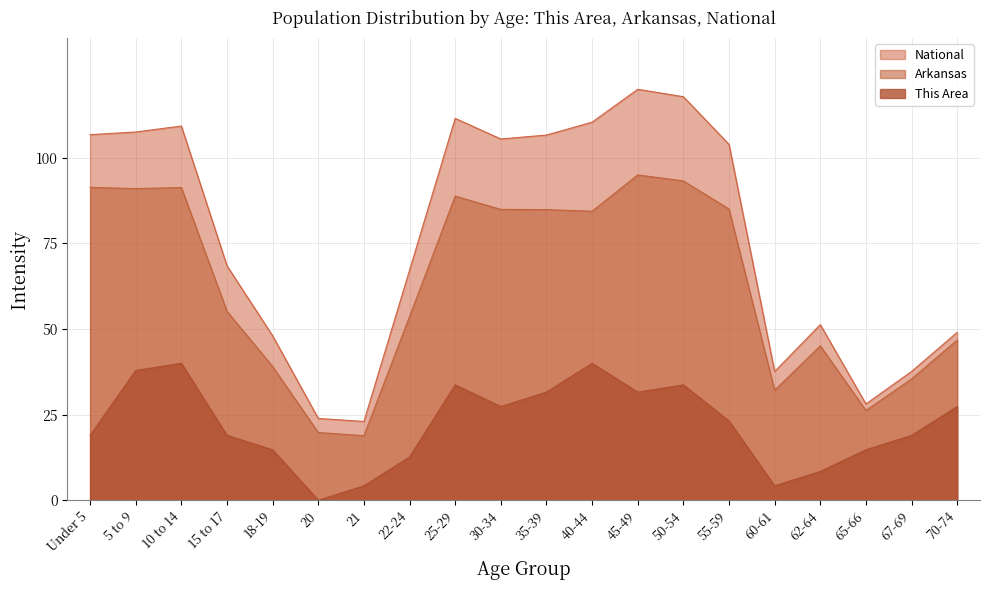

List the series in order of their overall mean, lowest first.

This Area, Arkansas, National